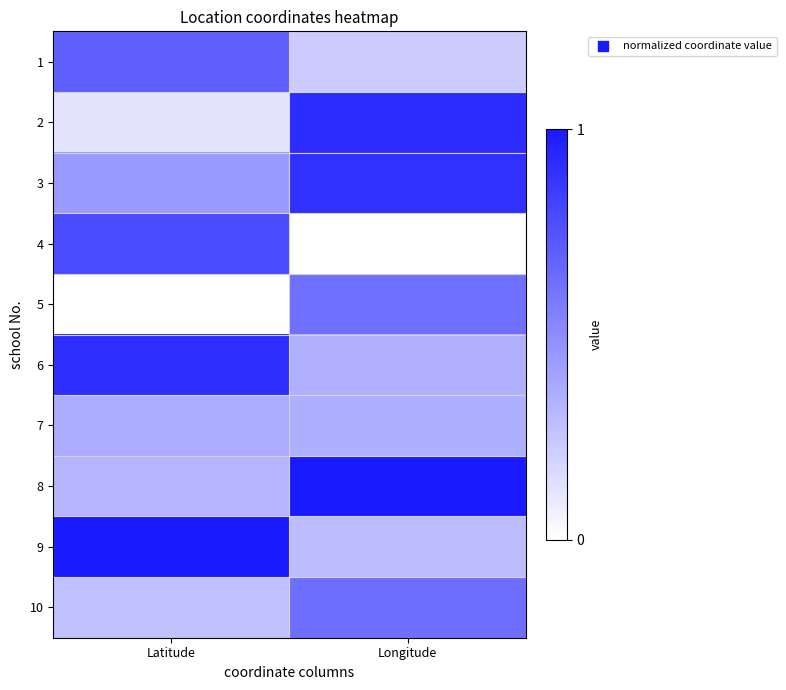

Which category has the lowest value across all series?

Longitude